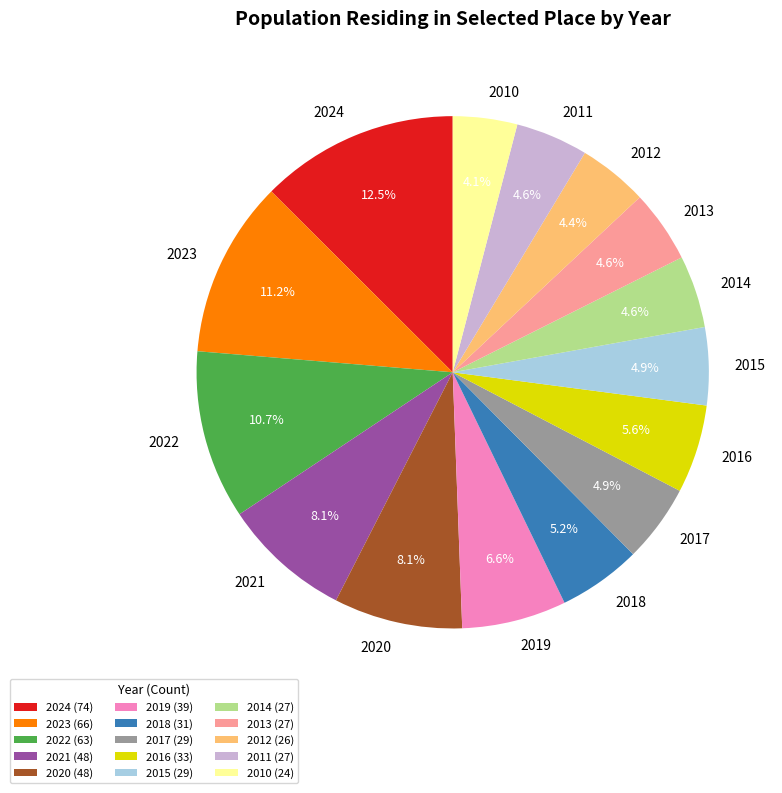

What is the ratio of the value at 2017 to the value at 2014?

1.1